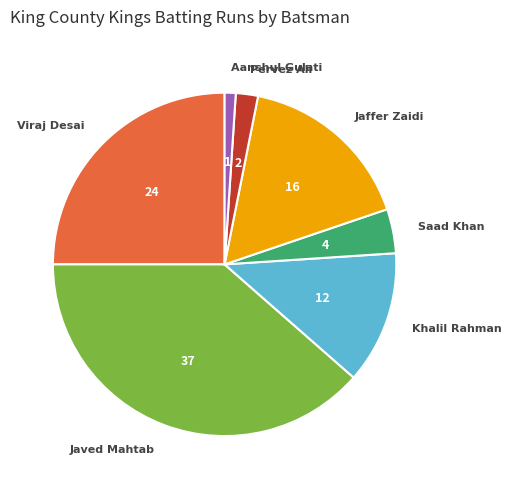

How many segments does this pie chart have?

7